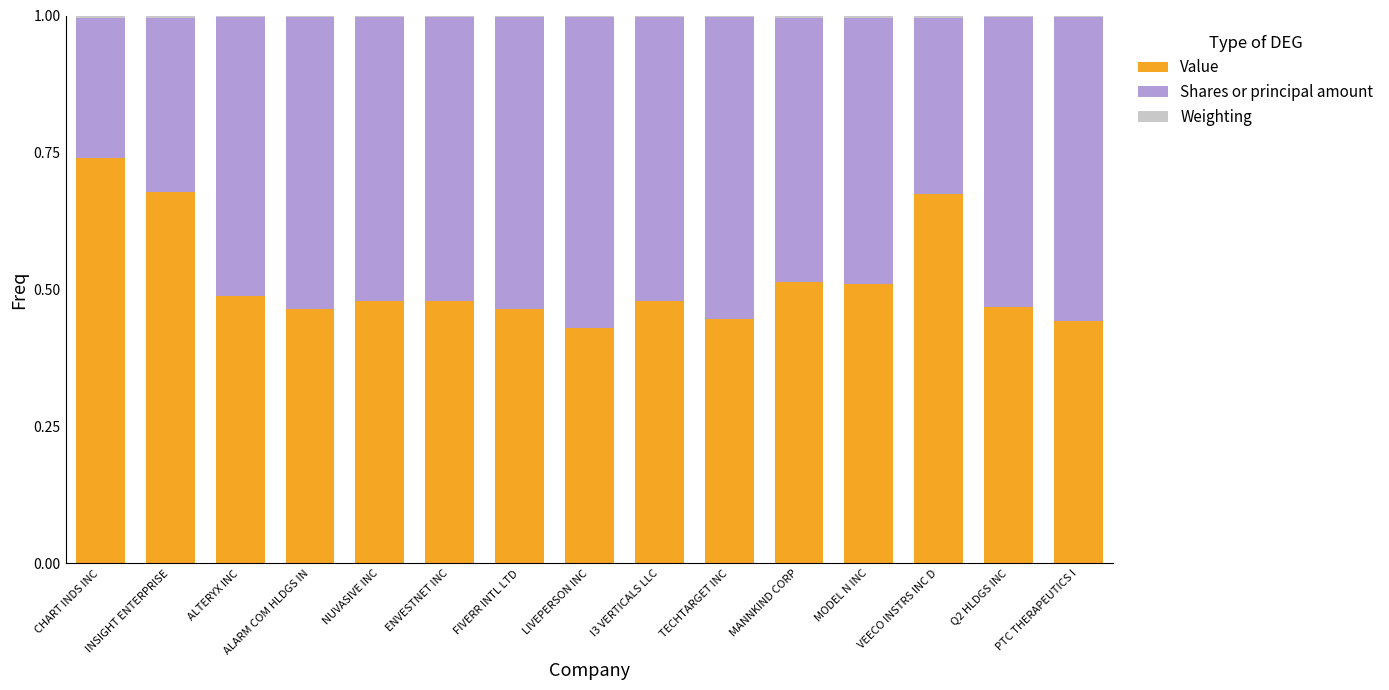

The Value series shows 0.7 at ALTERYX INC. True or false?

False